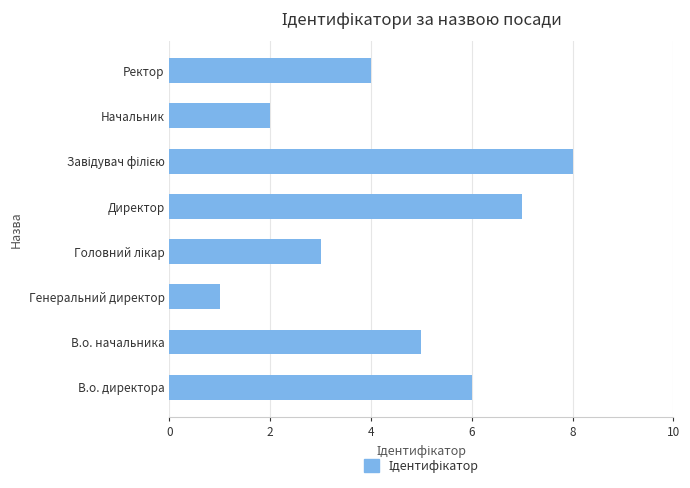

How many data points does each series have?

8